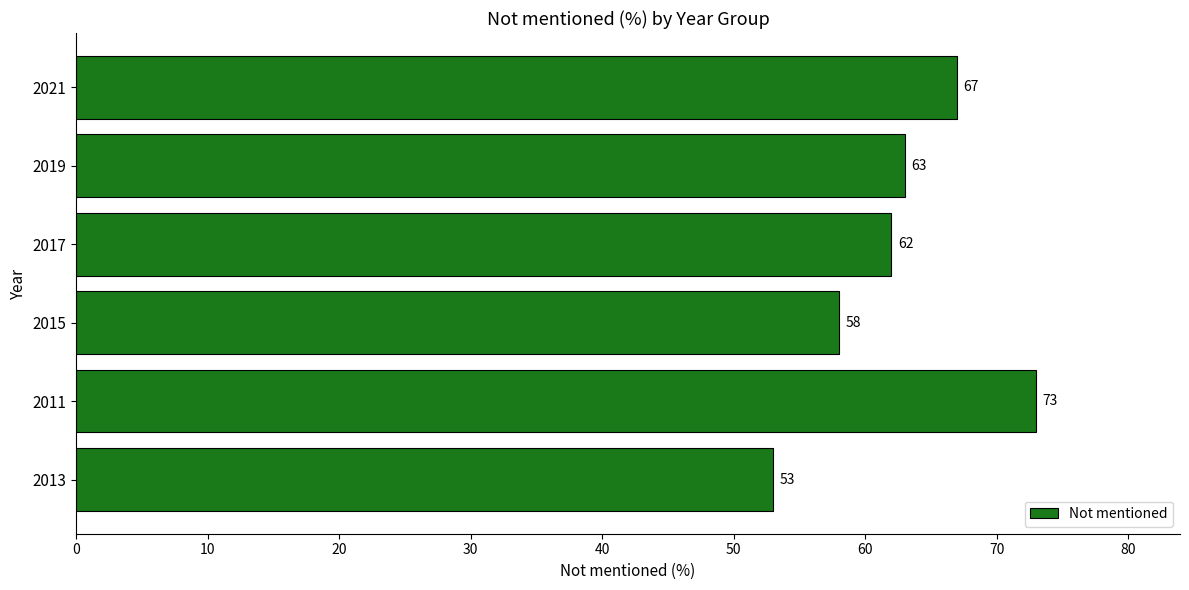

Rank the categories by value from highest to lowest.

2011, 2021, 2019, 2017, 2015, 2013